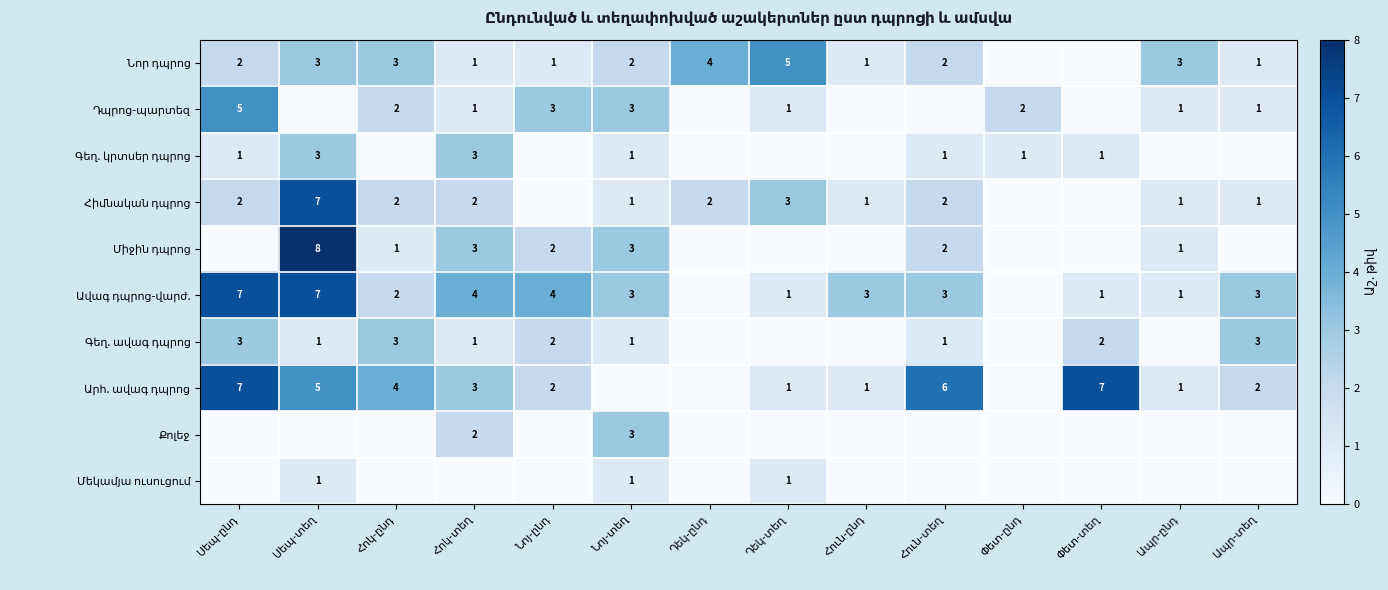

The value of Գեղ. ավագ դպրոց at Հուն-ընդ is 0. True or false?

True